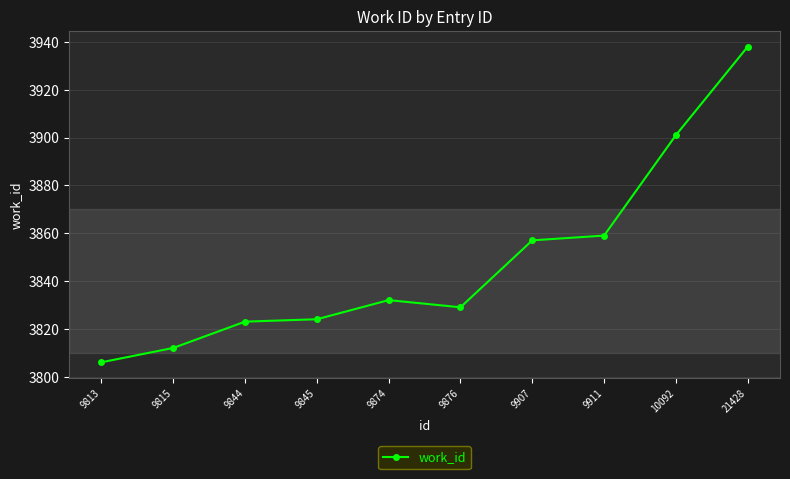

What value does the data have at 21428, to the nearest 50?

3950